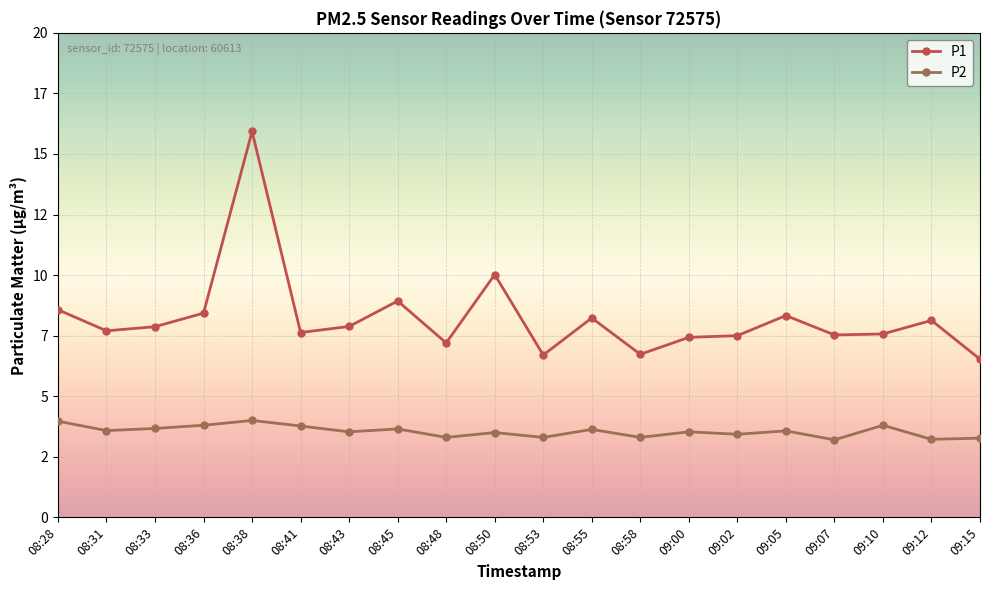

Does the chart have visible grid lines?

Yes